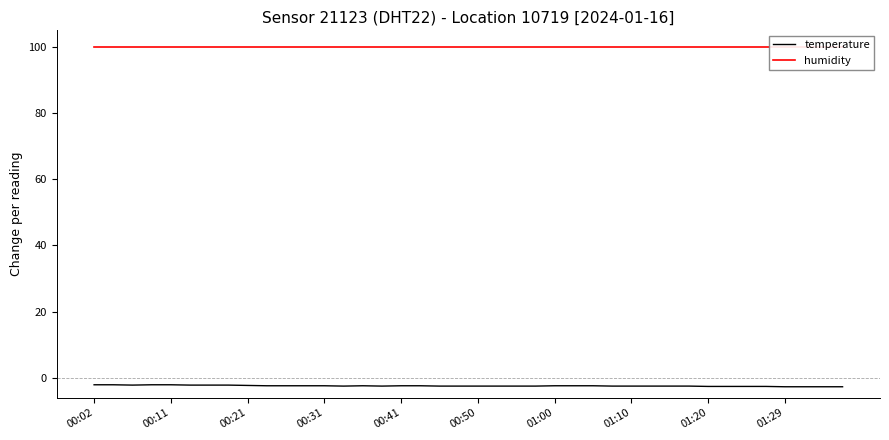

Does the chart display data point markers on the line(s)?

No